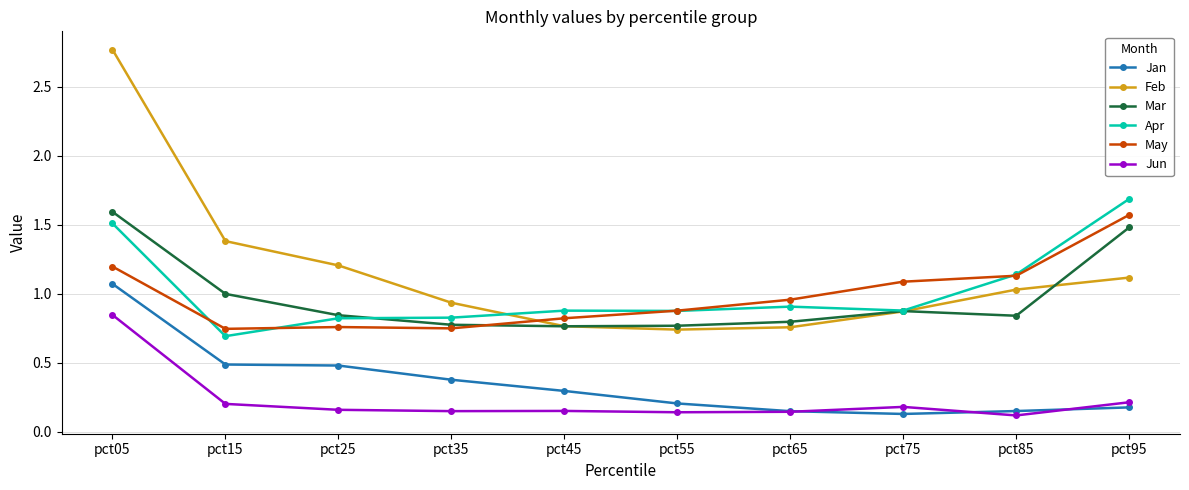

The value of Jan at pct15 is 0.8. True or false?

False